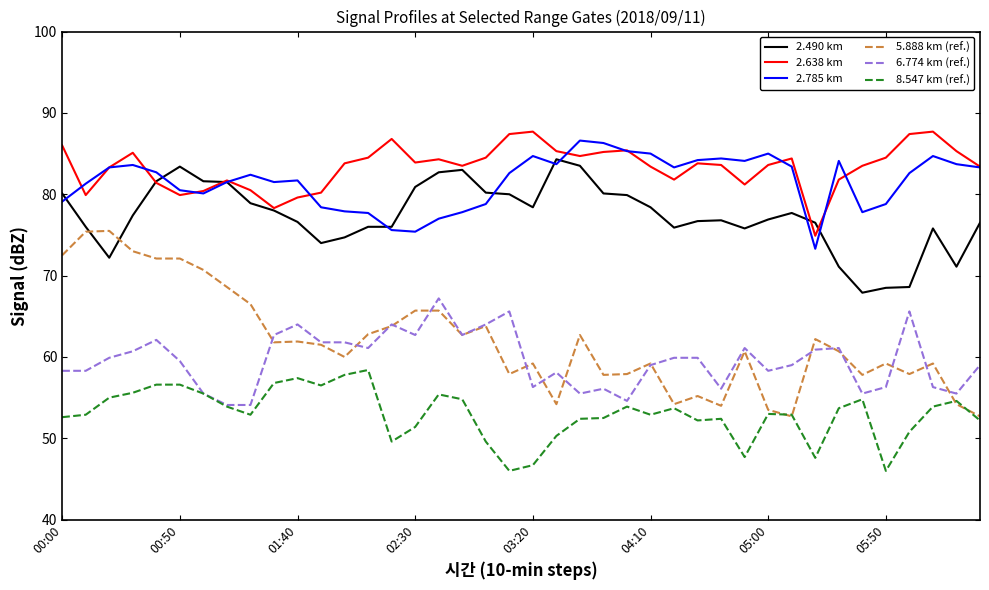

What is the minimum value for 5.888 km (ref.)?

52.7